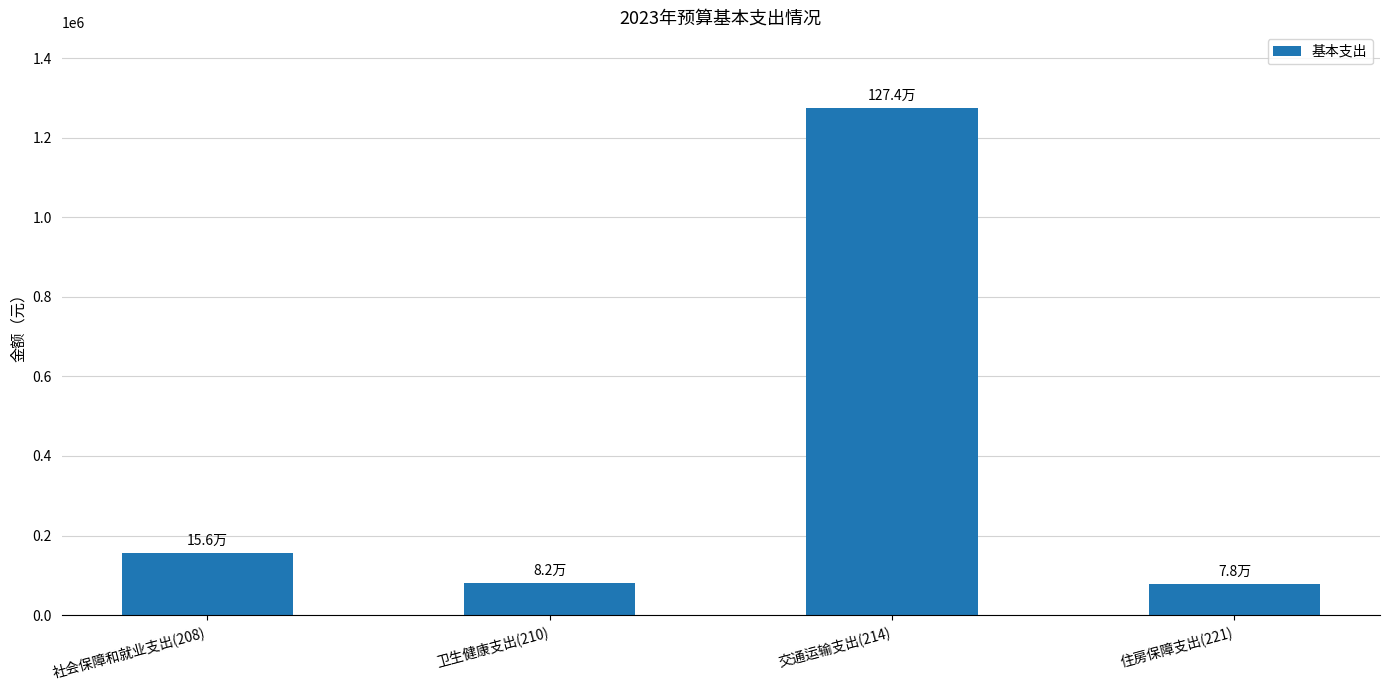

Where is the data nearest to the value 675660?

社会保障和就业支出(208)